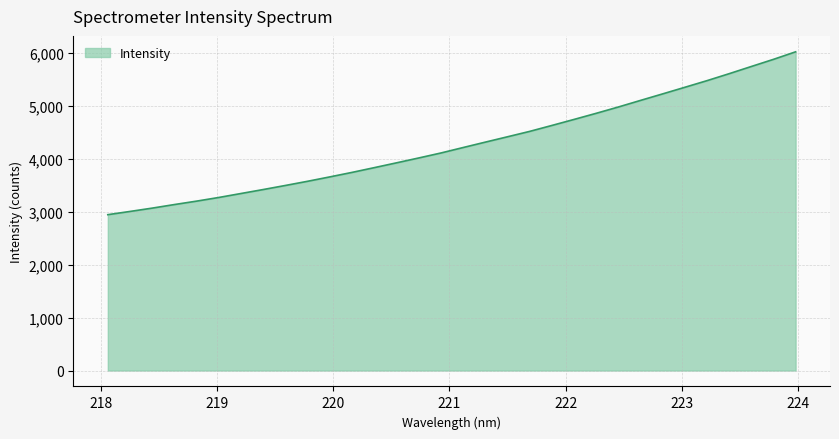

What is the greatest value displayed?

6024.2